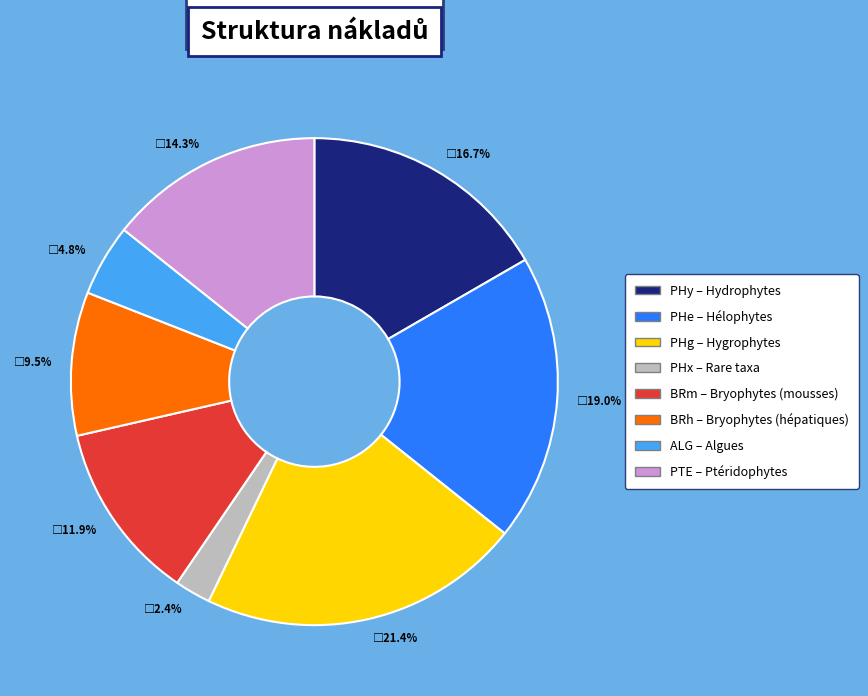

To the nearest percent, what percentage of the pie is PHg?

21%